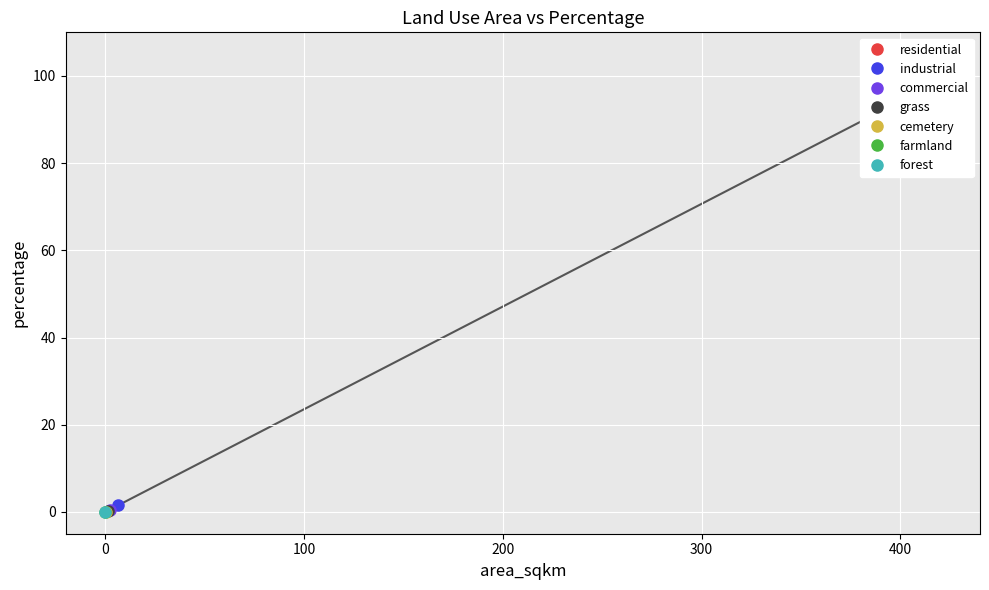

The chart shows a value of 97.5 at 413.9562640305116. True or false?

True